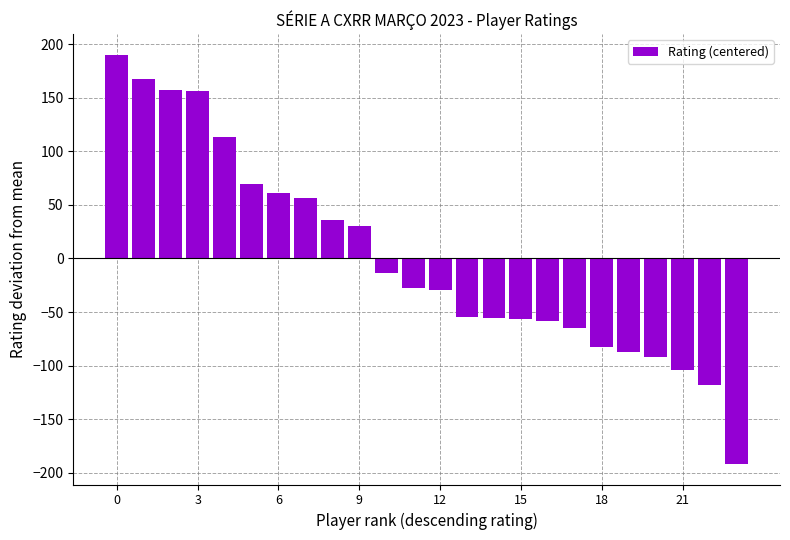

What is the difference between the maximum and minimum values?

382.0